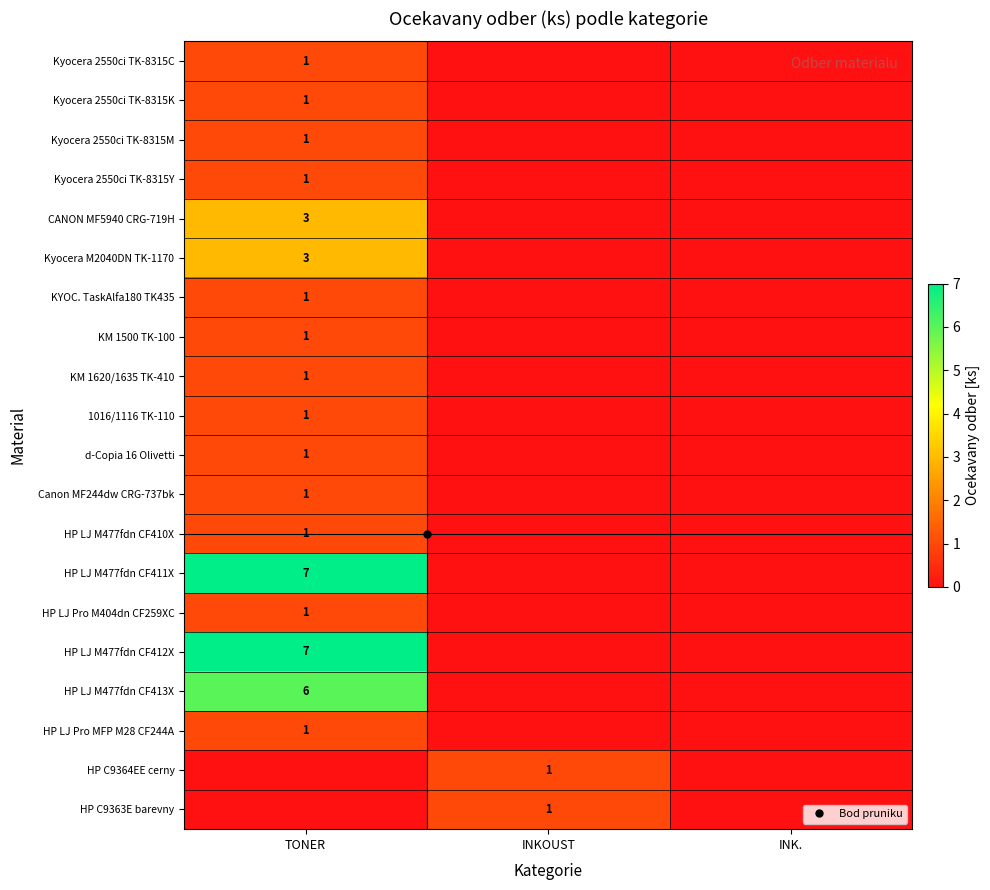

At how many categories does at least one series exceed 4?

1